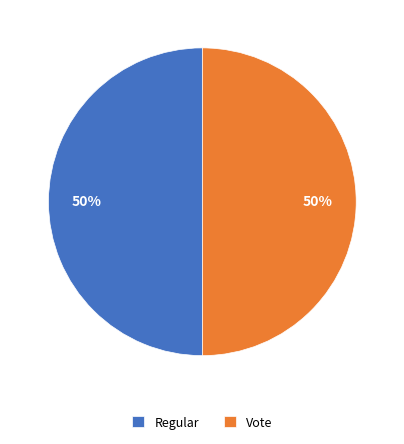

What is the ratio of the value at Regular to the value at Vote?

1.0